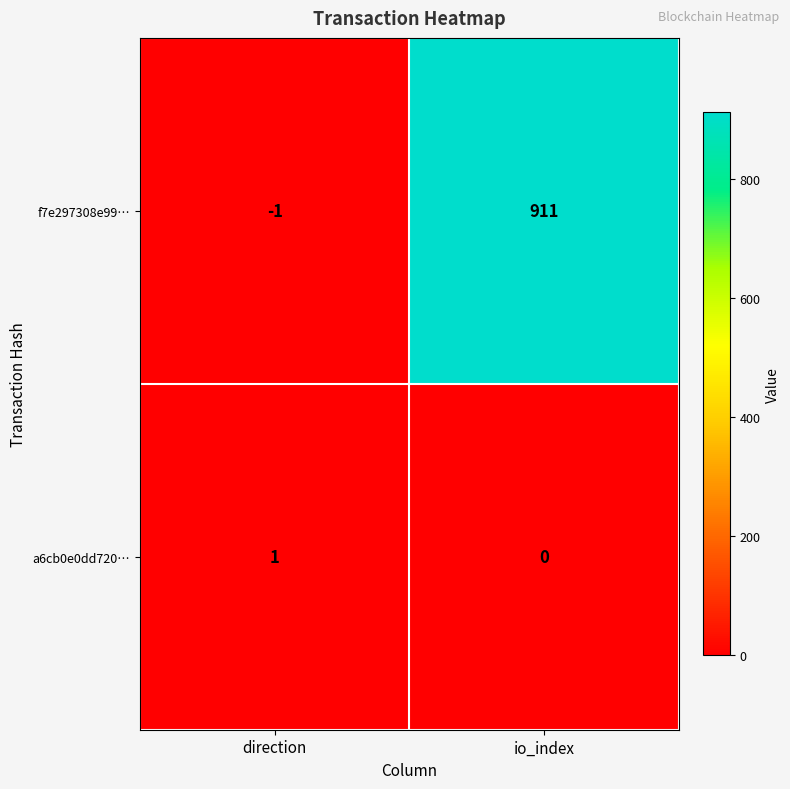

List the series in order of their peak value, highest first.

f7e297308e99…, a6cb0e0dd720…